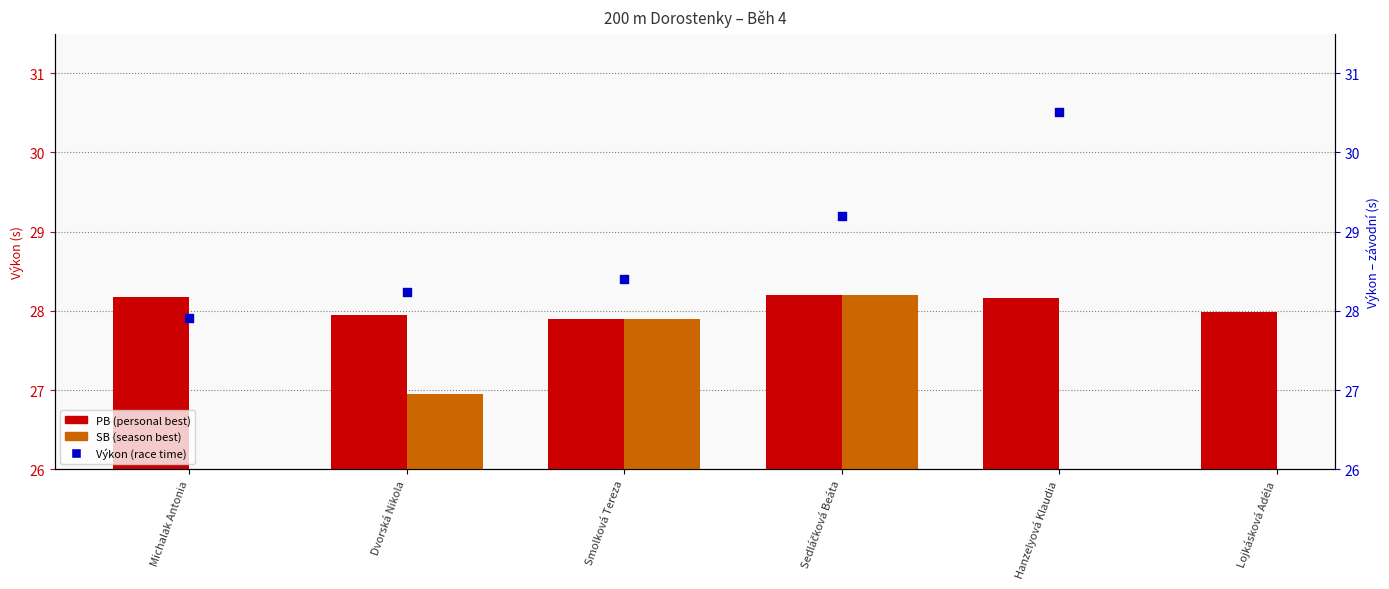

What is the total value across all series at Smolková Tereza?

84.2